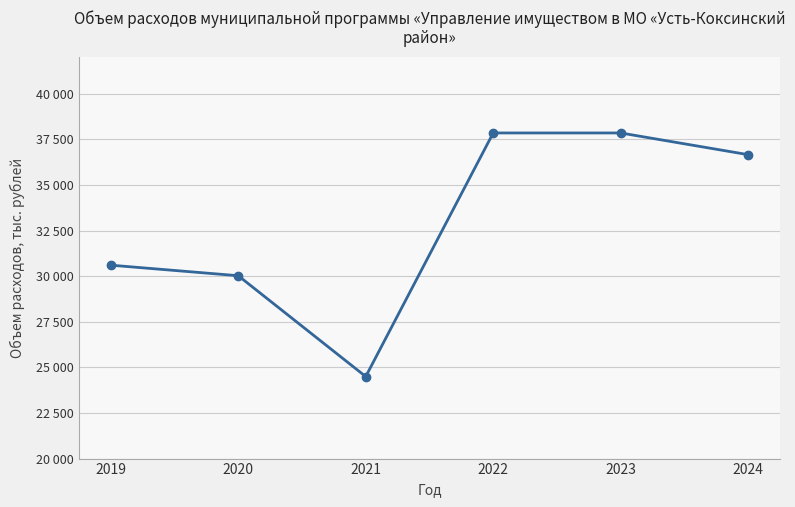

Does the chart have visible grid lines?

Yes